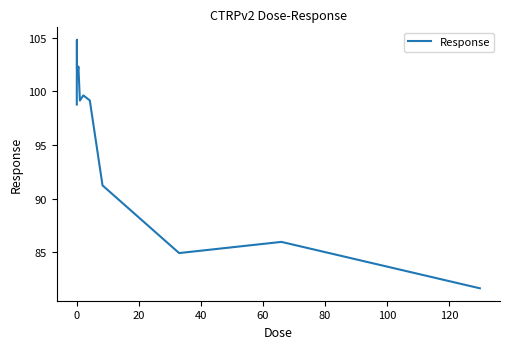

What is the greatest value displayed?

104.8